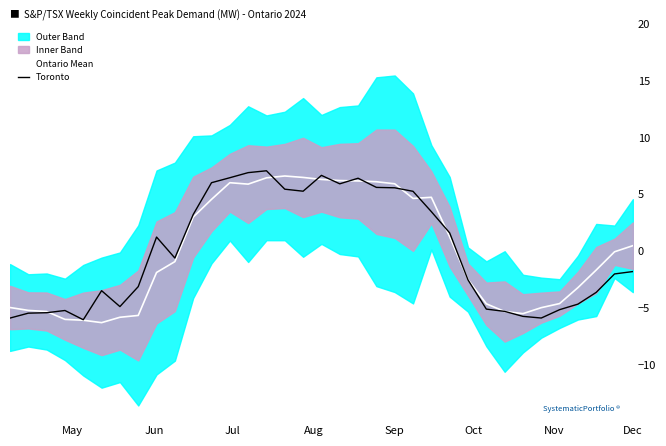

How many lines are shown in the chart?

2